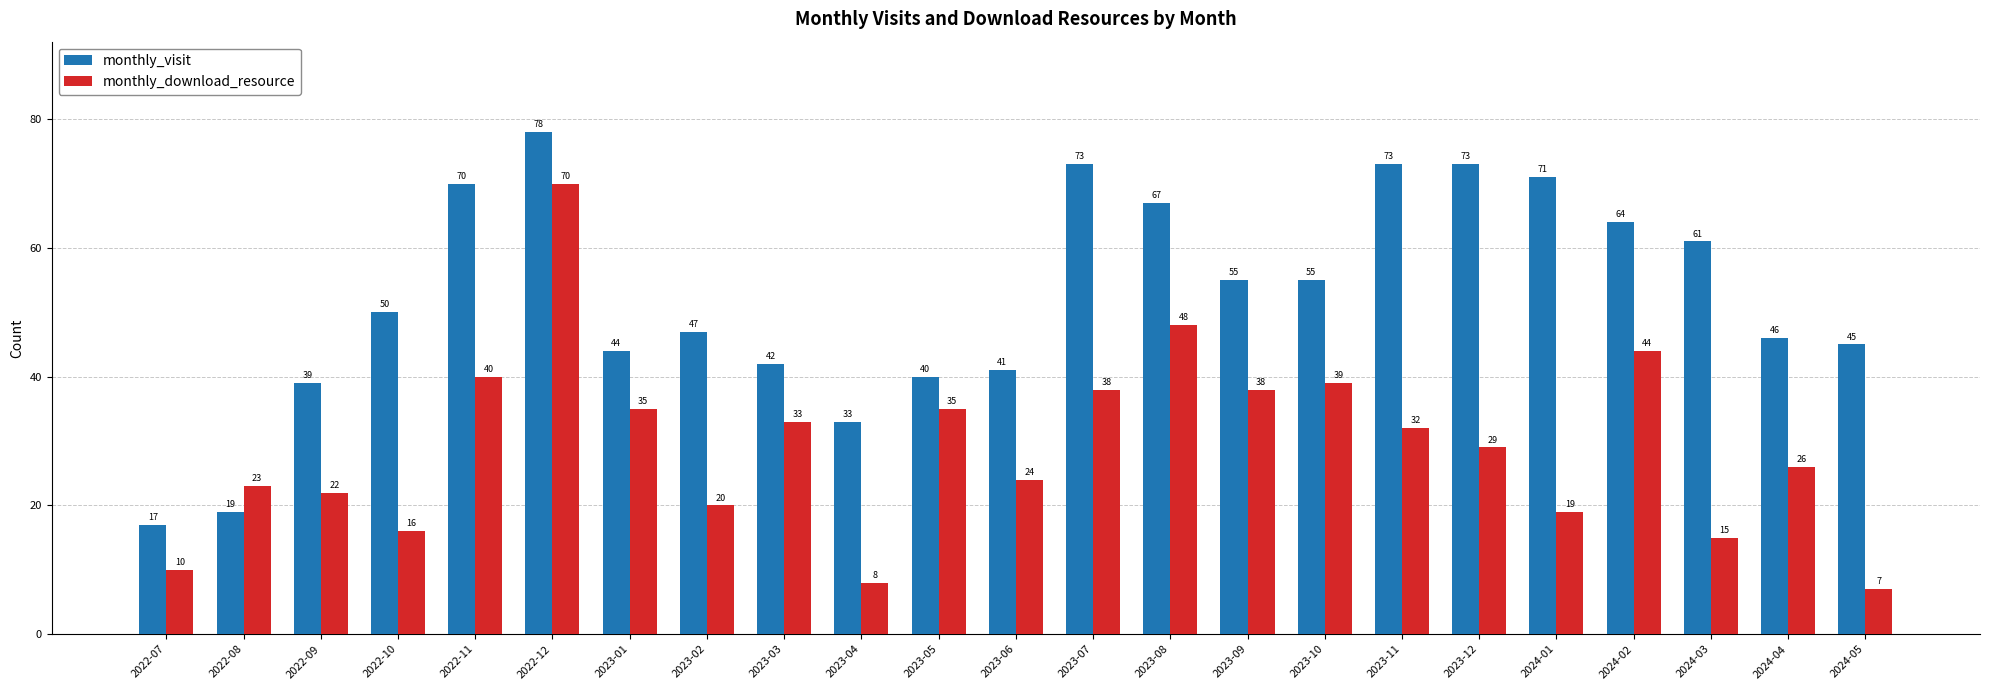

Rank the series at 2023-01 from highest to lowest value.

monthly_visit, monthly_download_resource